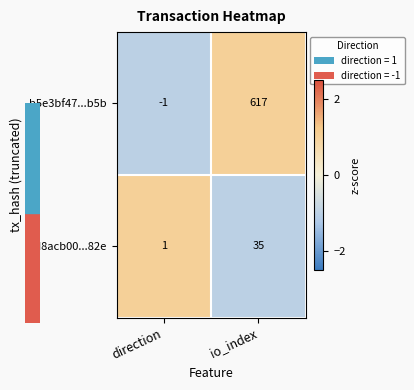

Between direction and io_index, which series saw the biggest shift?

b5e3bf47...b5b